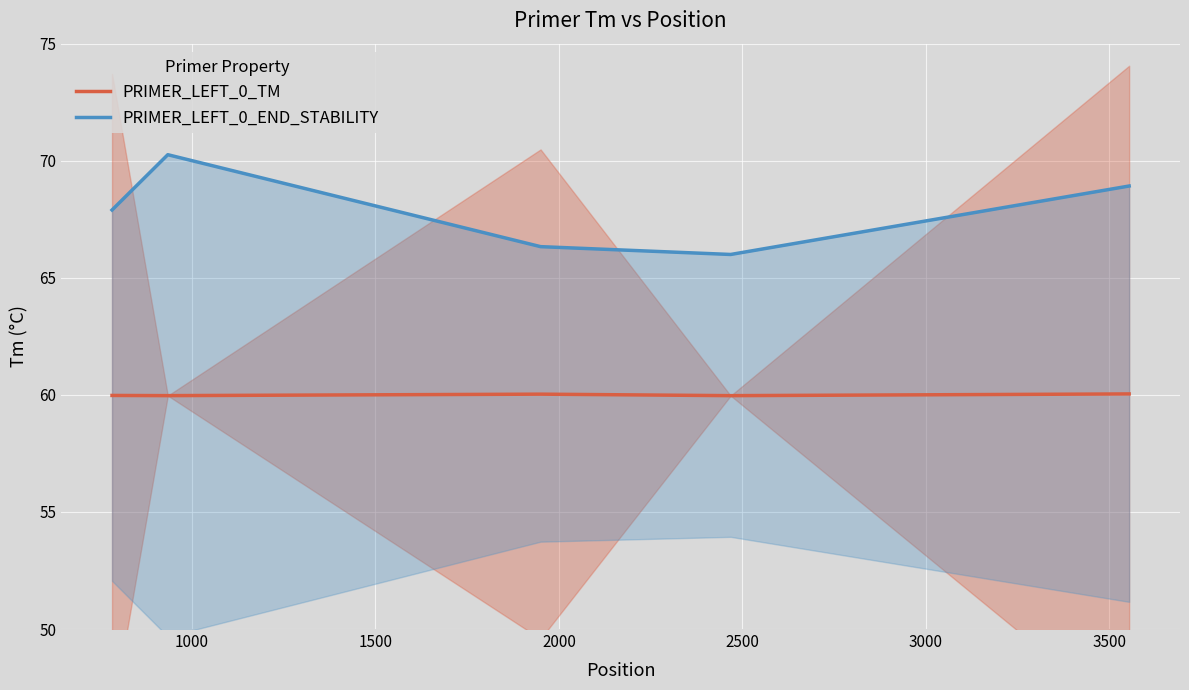

What is the approximate value of PRIMER_LEFT_0_TM at 2500?

60.0